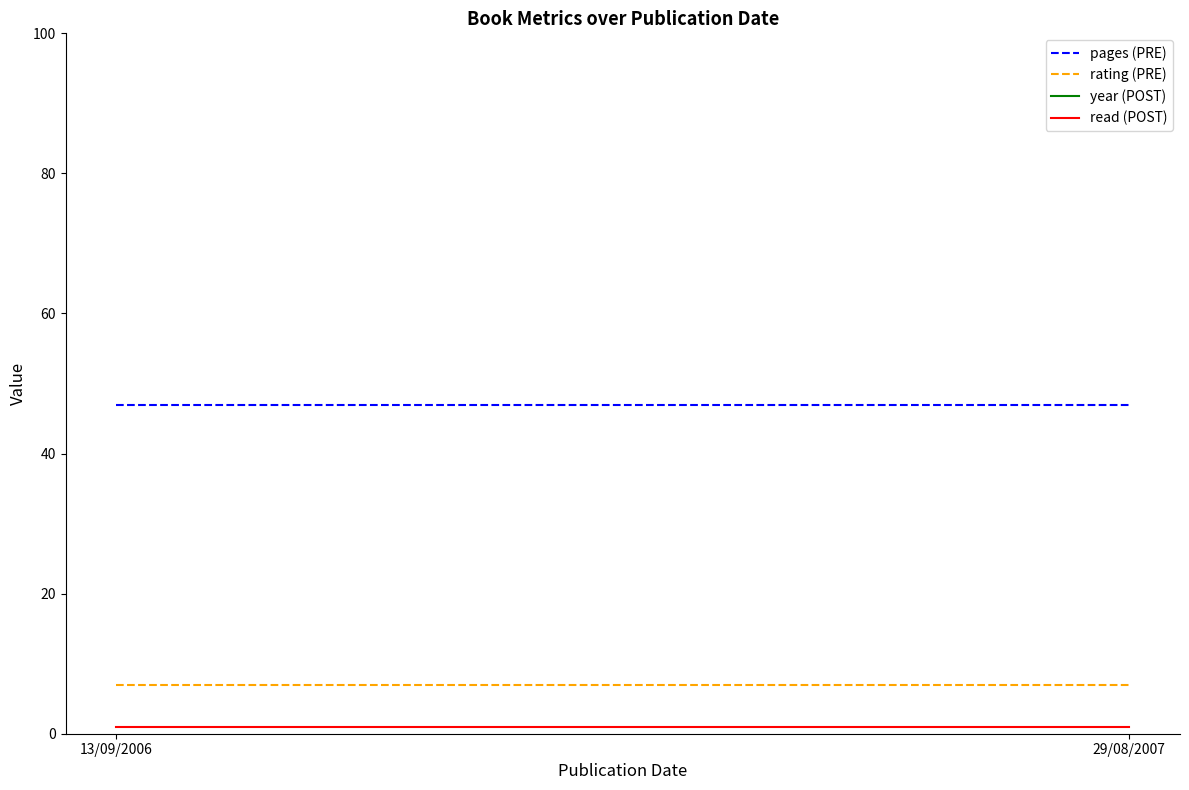

Which series changed the most between 13/09/2006 and 29/08/2007?

year (POST)